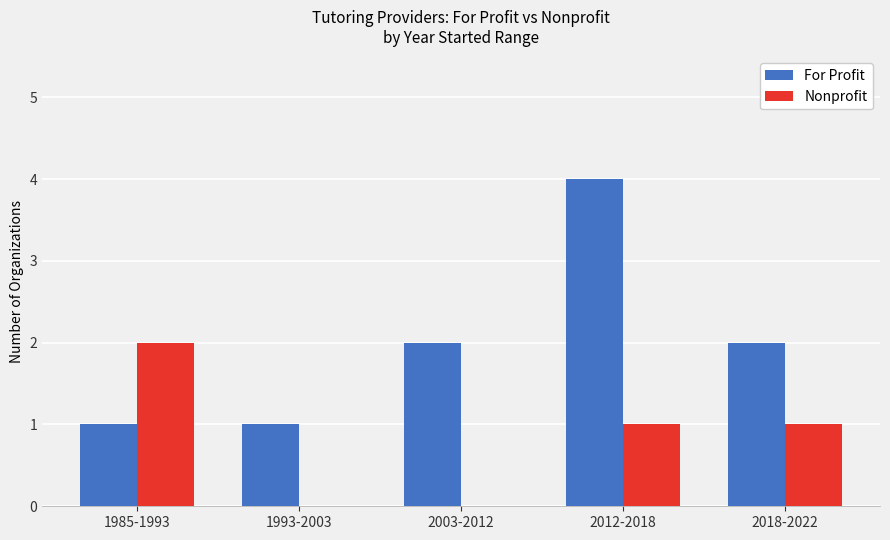

Reading left to right, transcribe all the data shown in this chart.

For Profit: 1	1	2	4	2
Nonprofit: 2	0	0	1	1